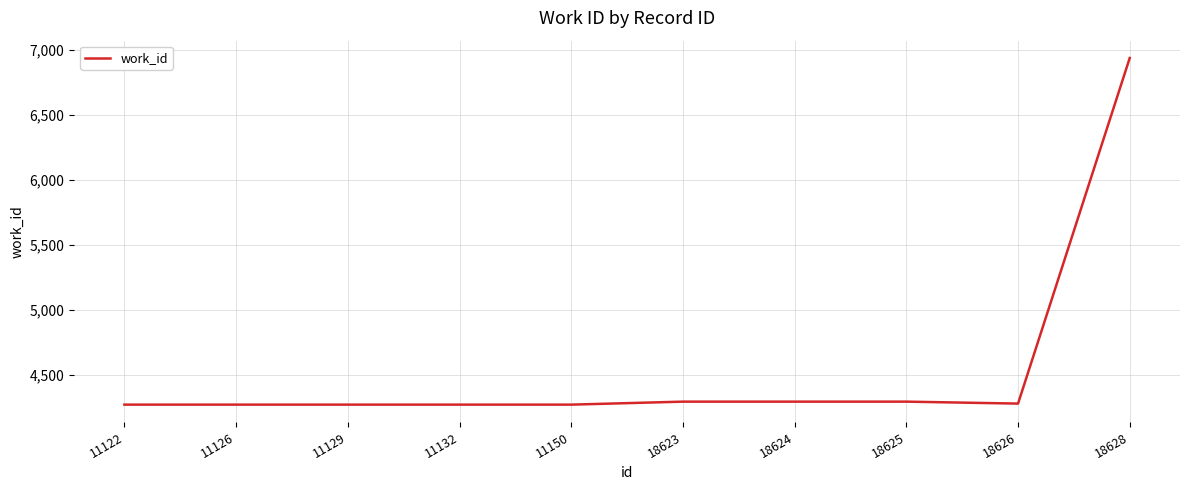

What is the smallest value displayed?

4269